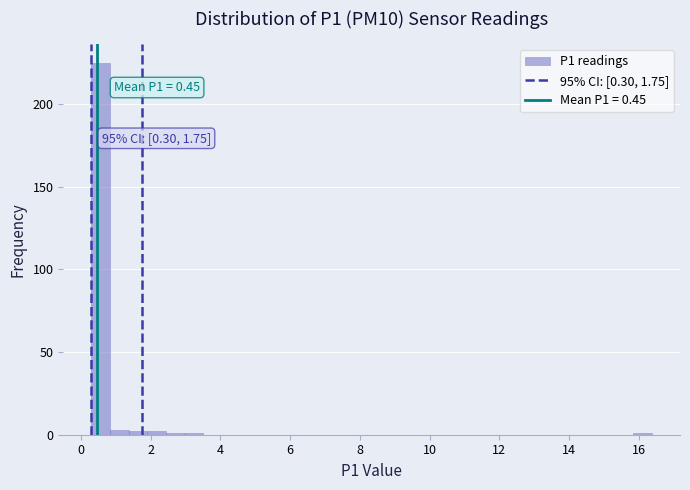

Around what value on the x-axis is the tallest bar? Give the approximate position of its centre, as read against the axis.

0.6